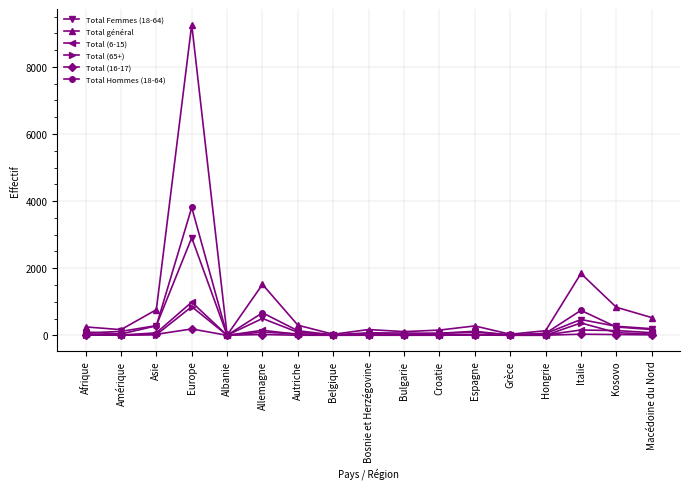

List the series in order of their peak value, lowest first.

Total (16-17), Total (65+), Total (6-15), Total Femmes (18-64), Total Hommes (18-64), Total général